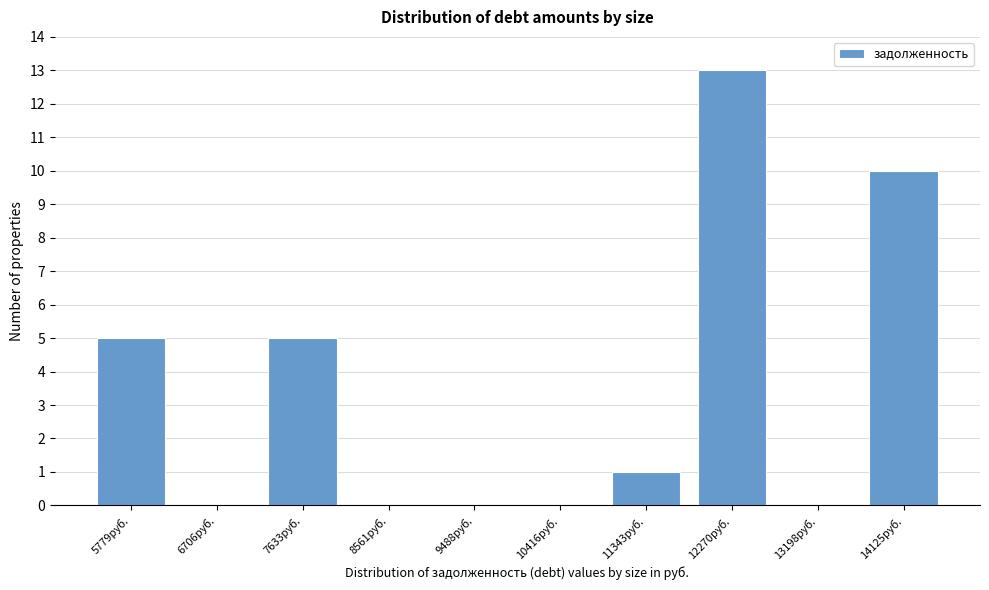

Reading right to left, list all the values displayed in this chart.

14125руб.=10	13198руб.=0	12270руб.=13	11343руб.=1	10416руб.=0	9488руб.=0	8561руб.=0	7633руб.=5	6706руб.=0	5779руб.=5